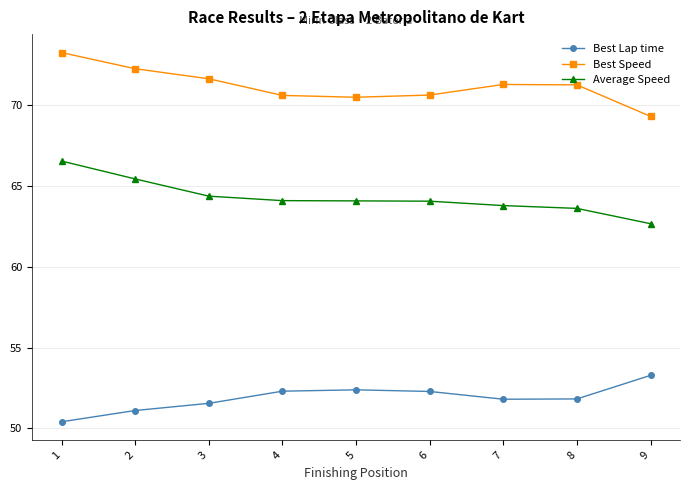

Is the value of Best Lap time at 5 greater than the value of Average Speed at 2?

No